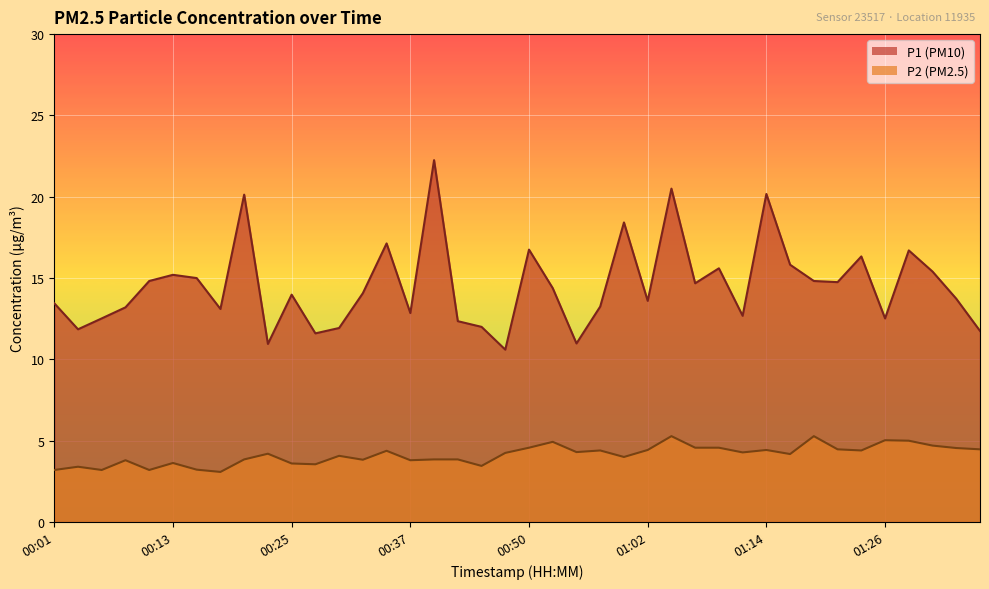

Which series has the largest range (max minus min)?

P1